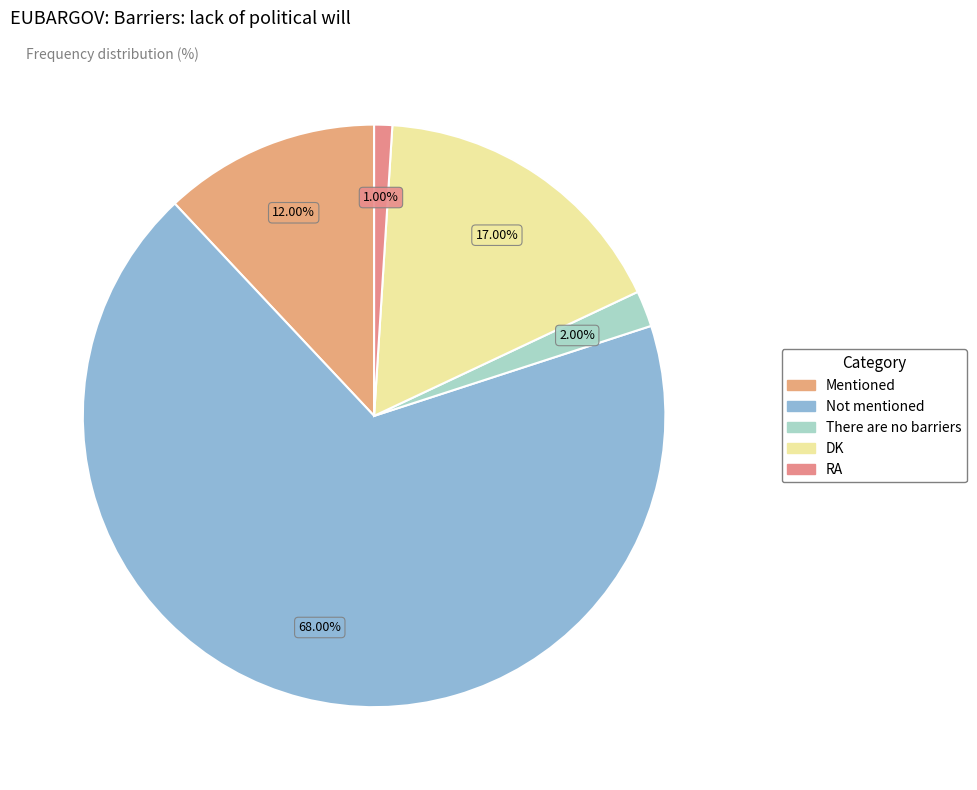

Does There are no barriers account for over 50% of the chart?

No